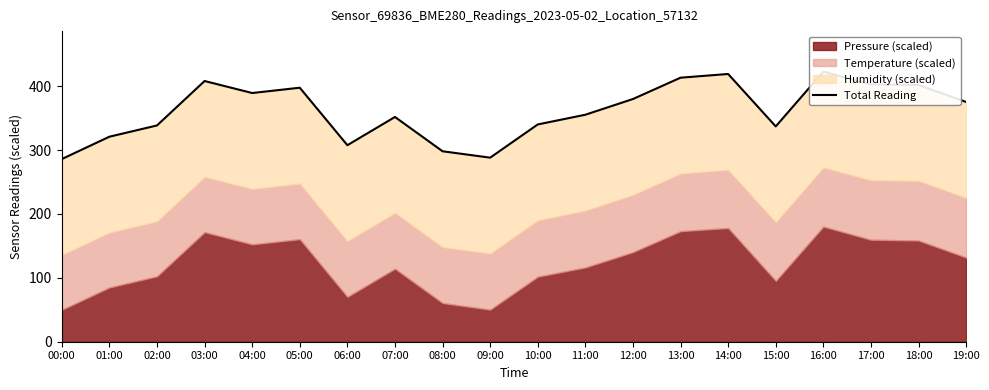

What is the minimum value shown in the chart?

286.0